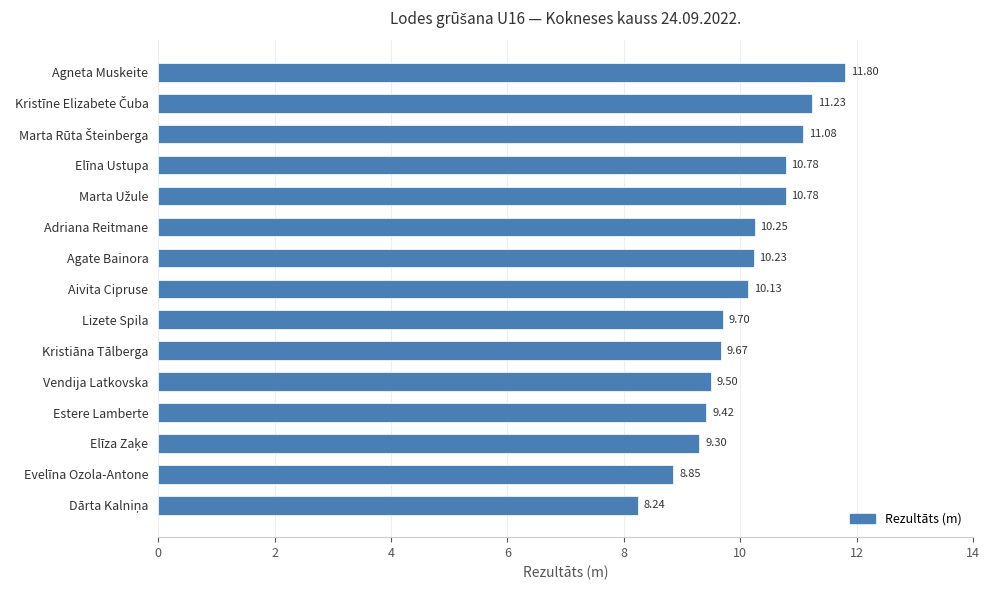

Where is the data nearest to the value 10?

Aivita Cipruse